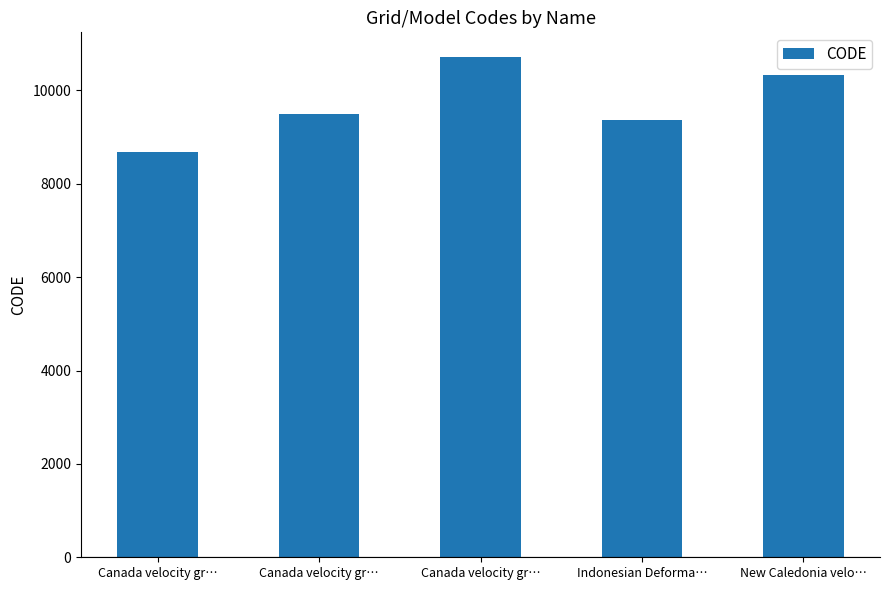

Which has a higher value, Canada velocity gr… or Indonesian Deforma…?

Canada velocity gr…